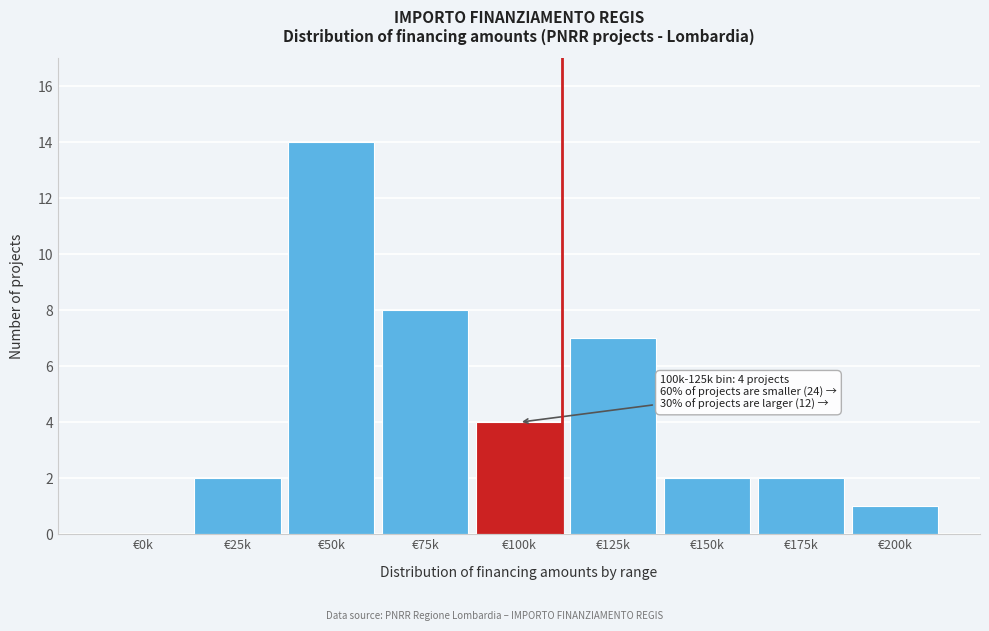

Reading right to left, extract all data points from this chart.

€200k=1	€175k=2	€150k=2	€125k=7	€100k=4	€75k=8	€50k=14	€25k=2	€0k=0